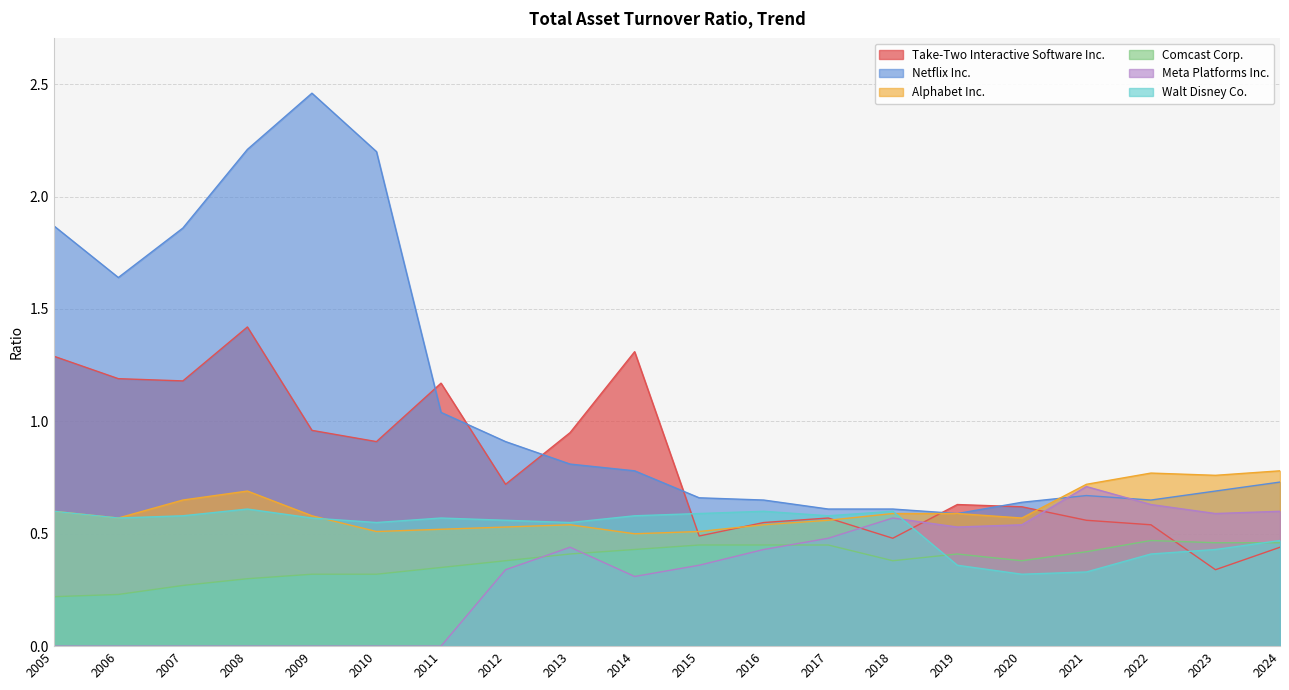

Is it true that Meta Platforms Inc. equals 0.5 at 2008?

False